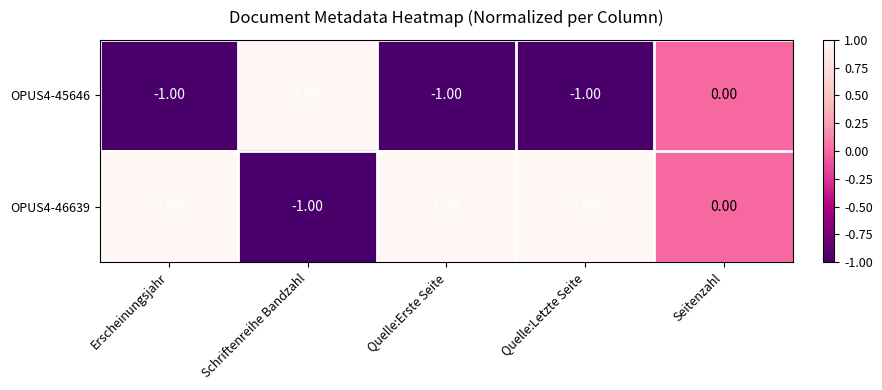

Rank the series by their average value, from lowest to highest.

OPUS4-45646, OPUS4-46639